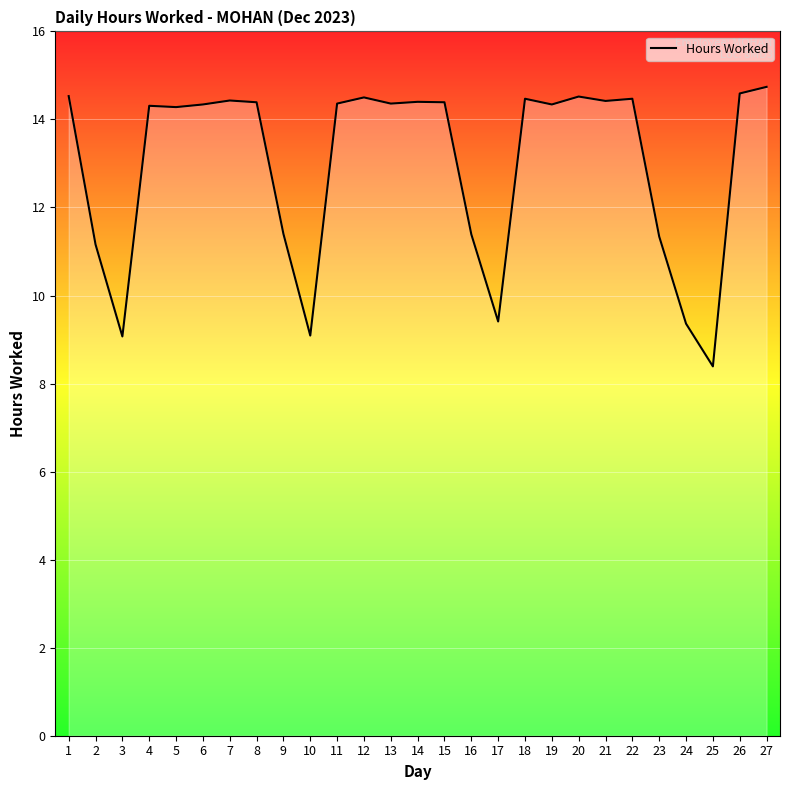

Where is the first local minimum?

3